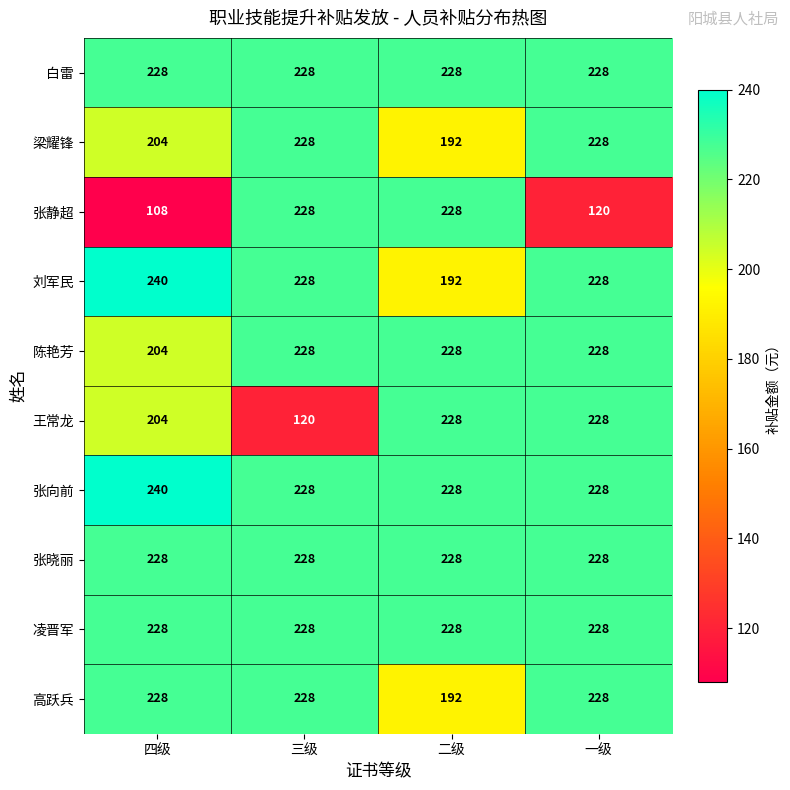

At which category does the chart reach its peak across all series?

四级